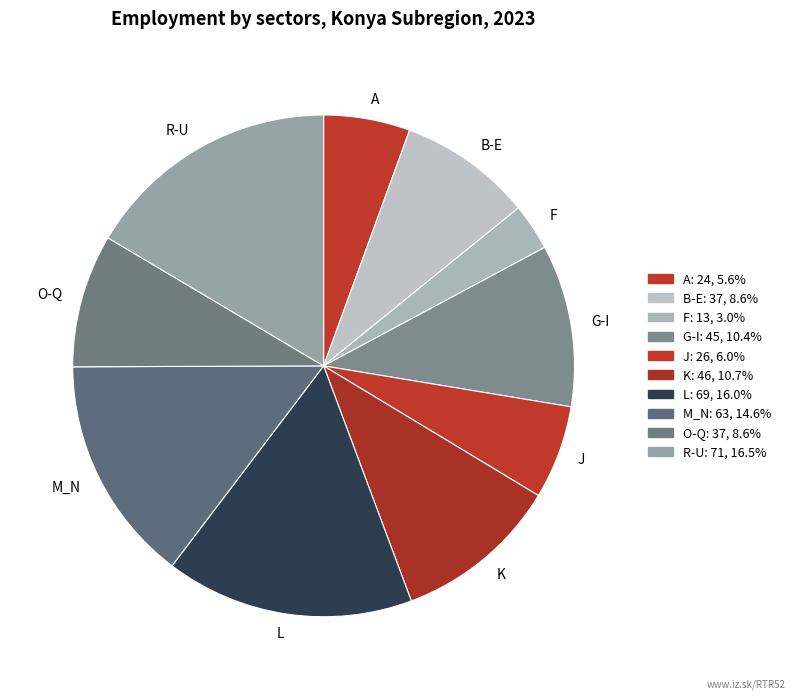

What is the smallest slice in the pie chart?

F